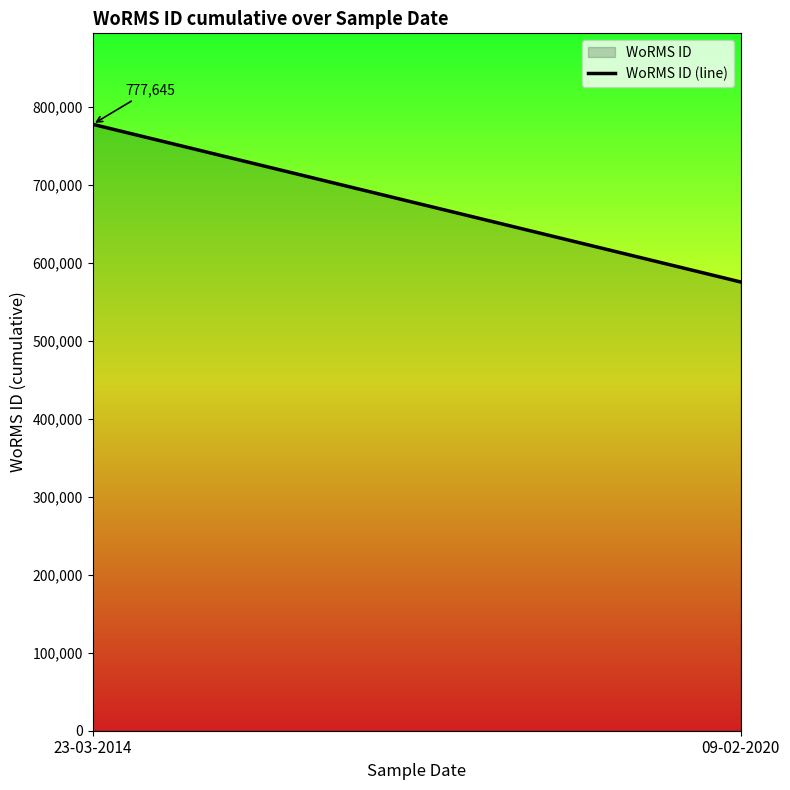

How many lines are shown in the chart?

1